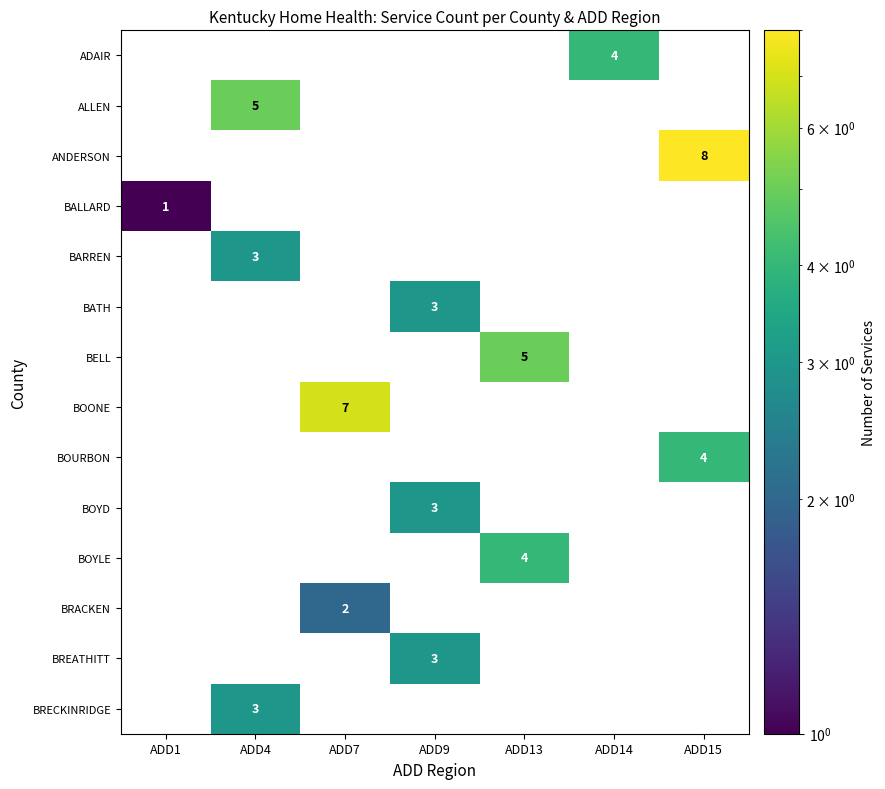

How many categories are shown in the chart?

7